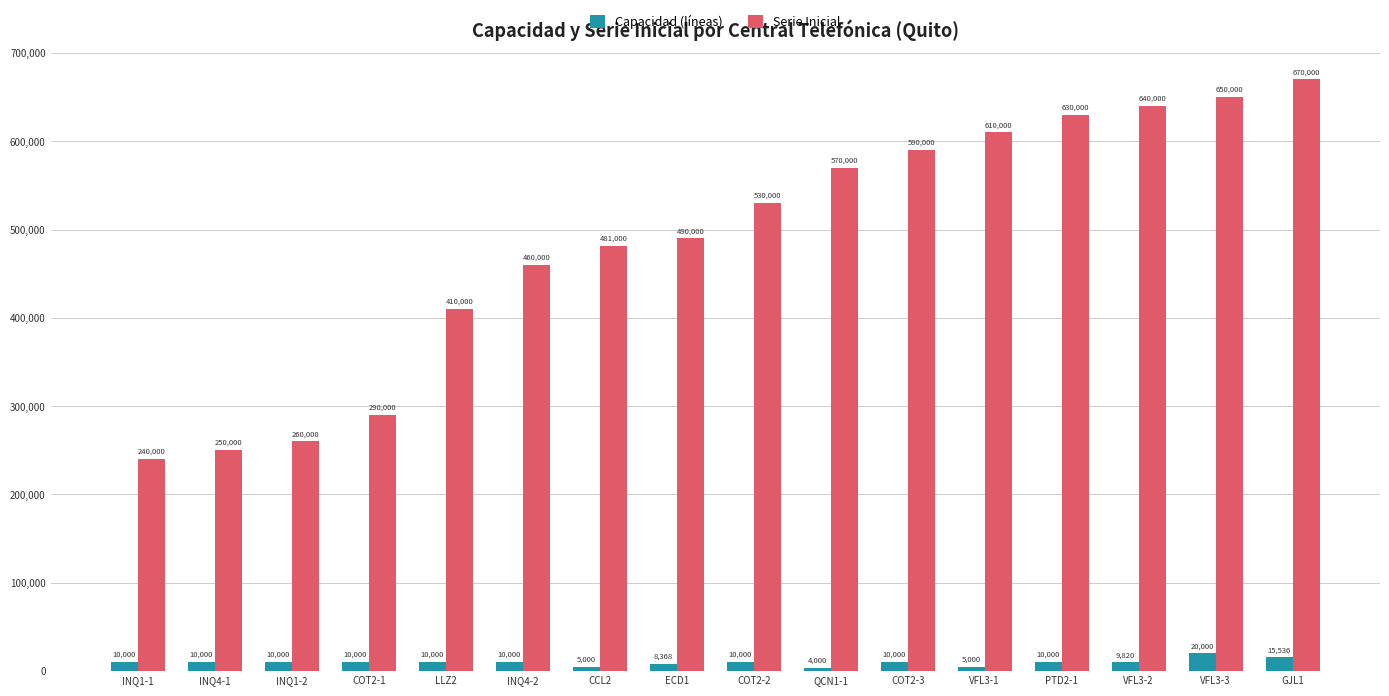

Which series changed the most between LLZ2 and COT2-3?

Serie Inicial